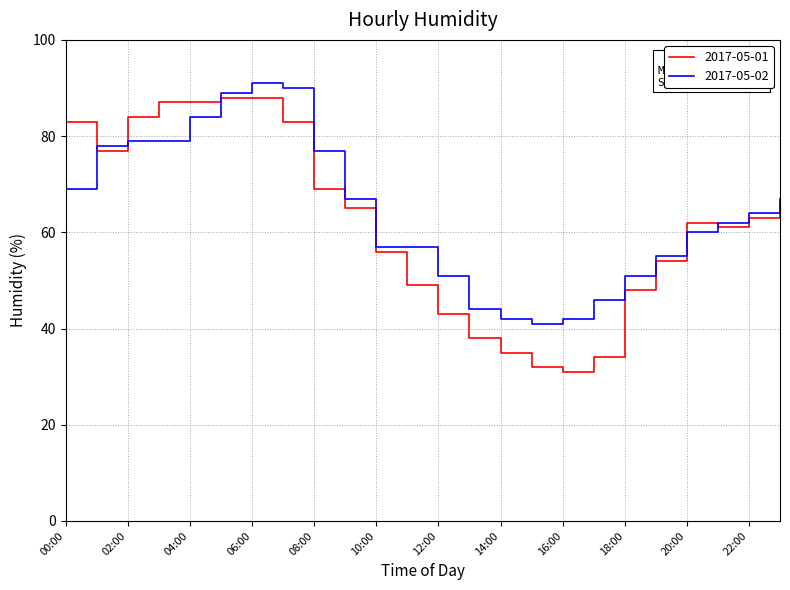

What is the smallest value displayed?

31